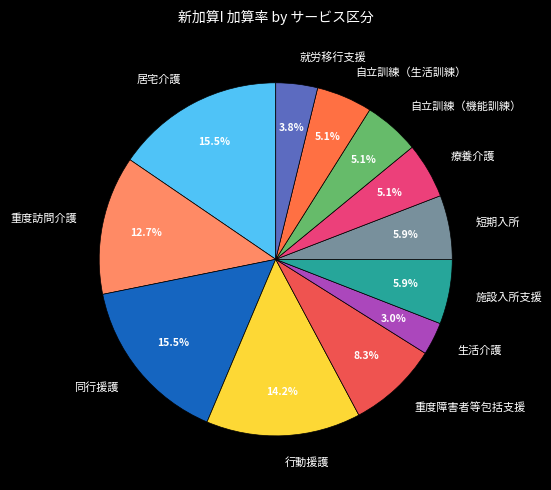

Combined, what portion of the pie is 自立訓練（機能訓練） and 行動援護?

19.3%